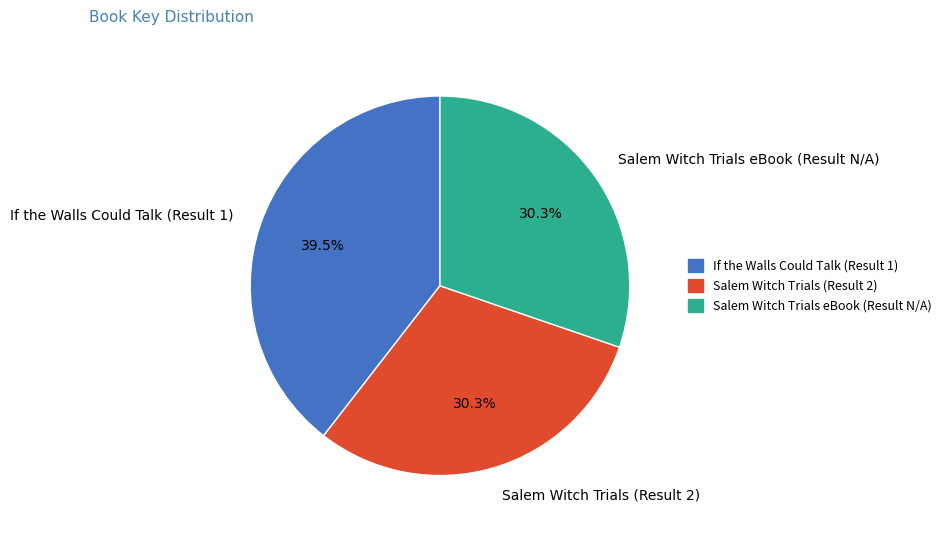

True or false: Salem Witch Trials eBook (Result N/A) accounts for 30% of the total.

True